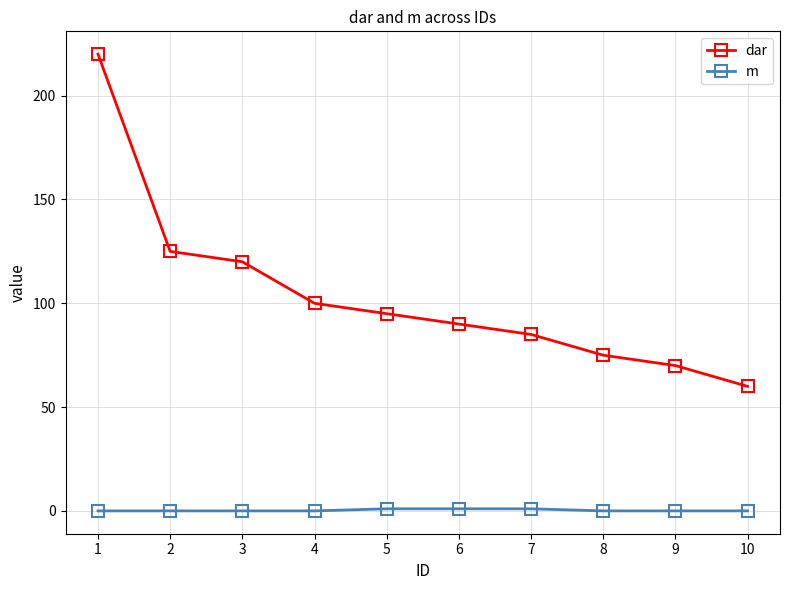

How many data points in dar are less than 95?

5